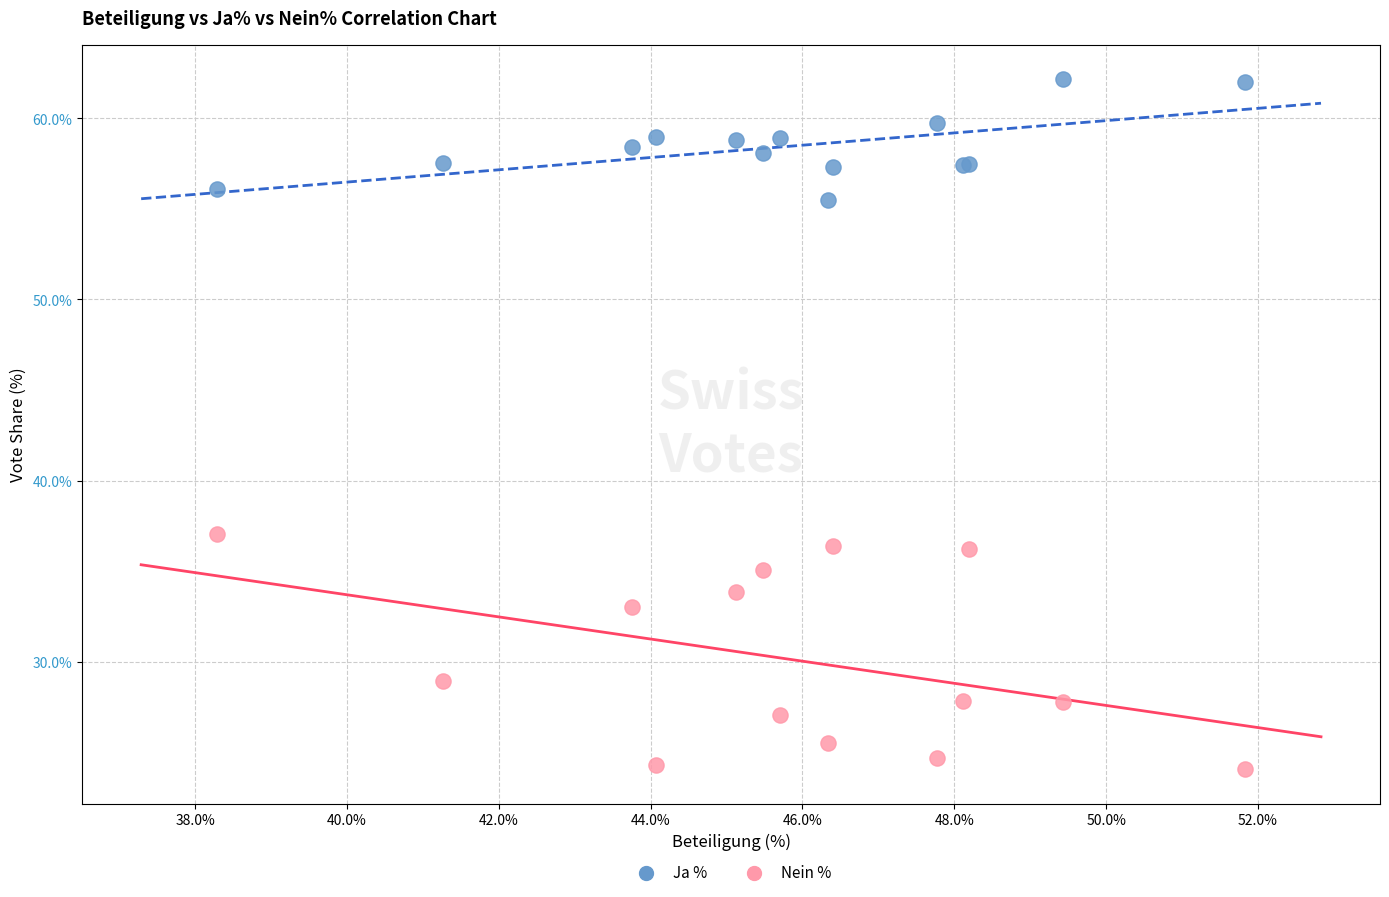

Which series reaches the minimum Y coordinate?

Nein %